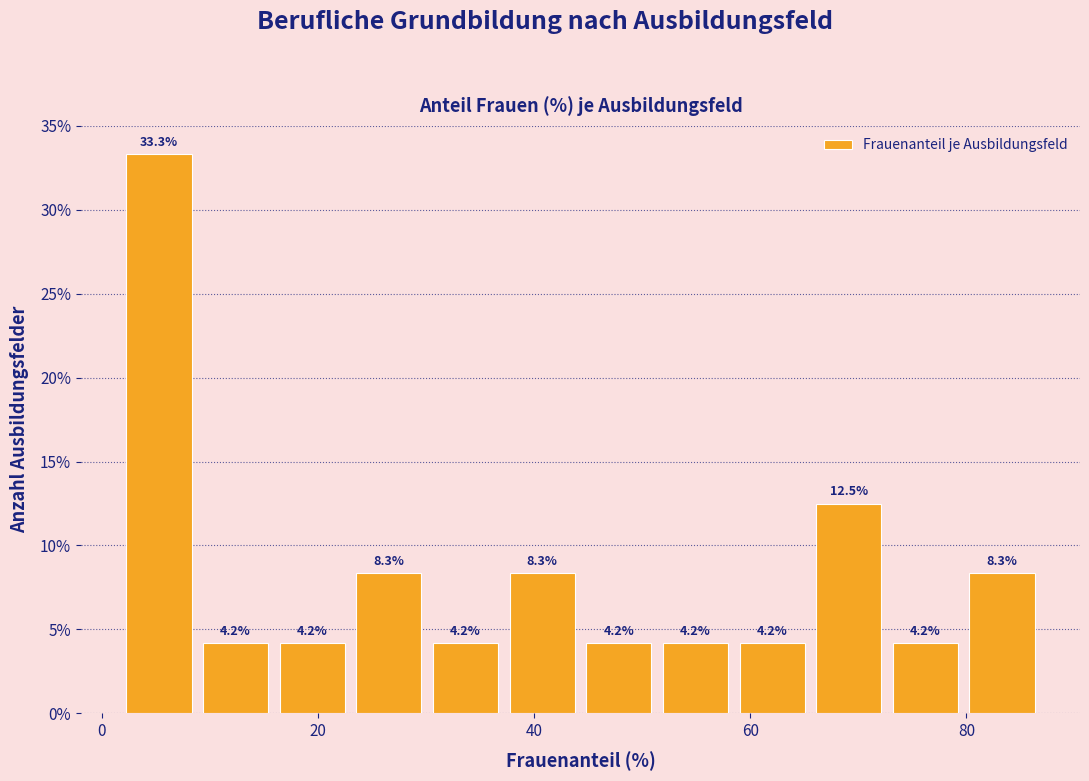

Read against the x-axis, roughly where is the centre of the tallest bar?

6